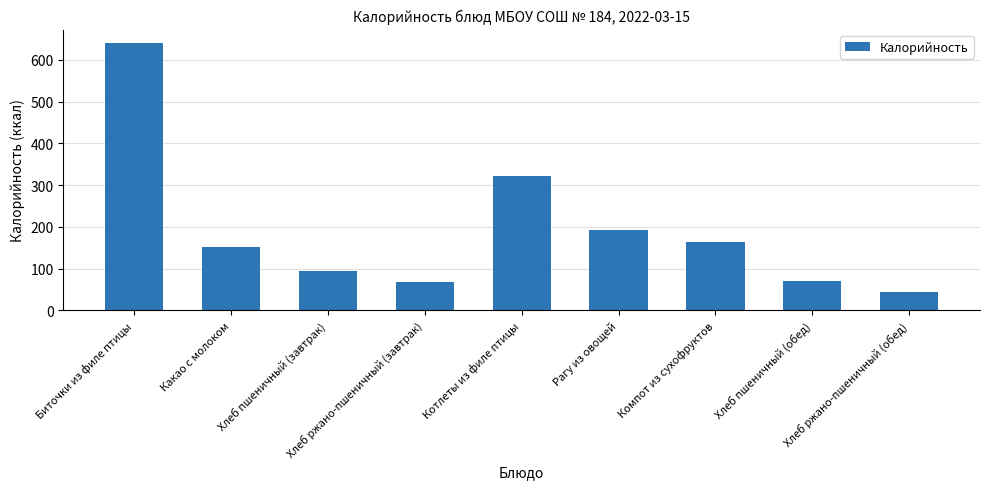

The value at Компот из сухофруктов is 164.7. True or false?

True